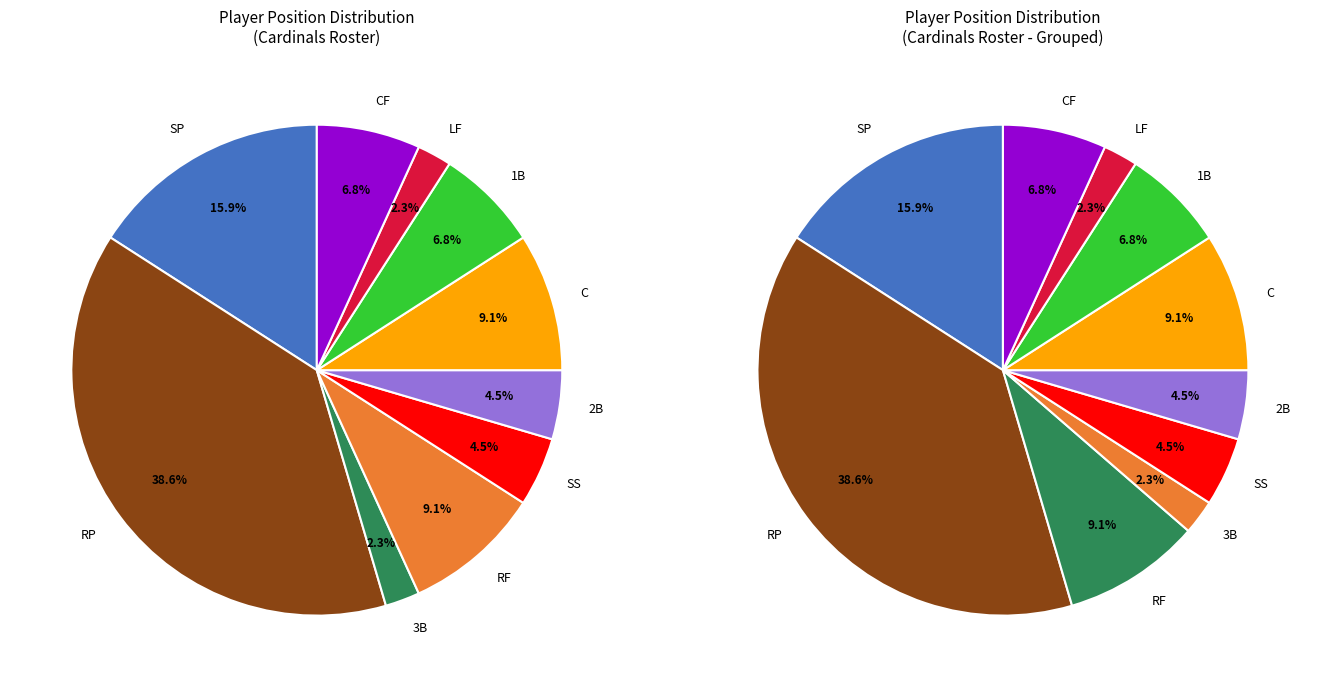

Does LF account for over 50% of the chart?

No